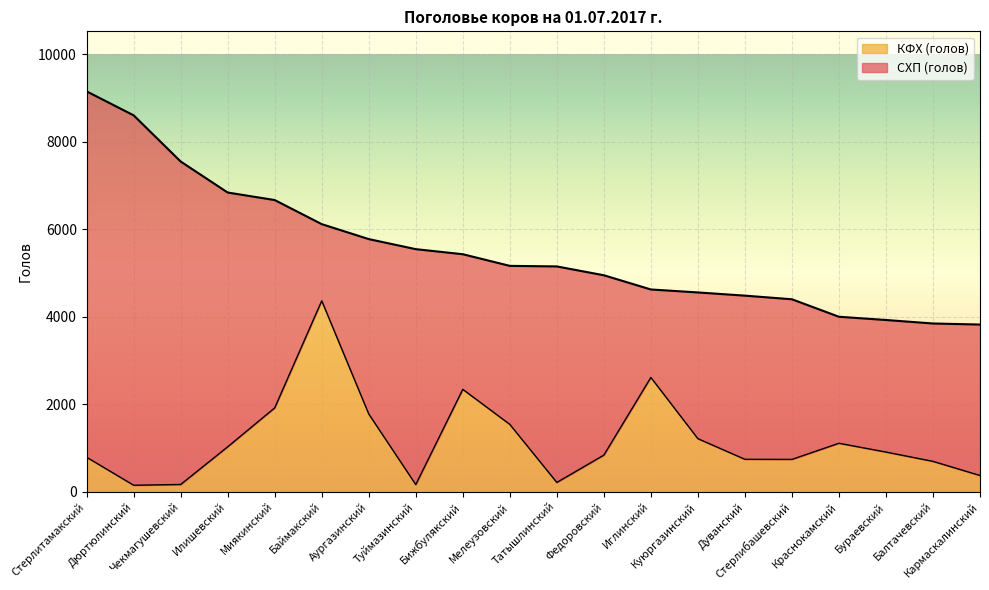

Is it true that the value at Дюртюлинский is 147?

True